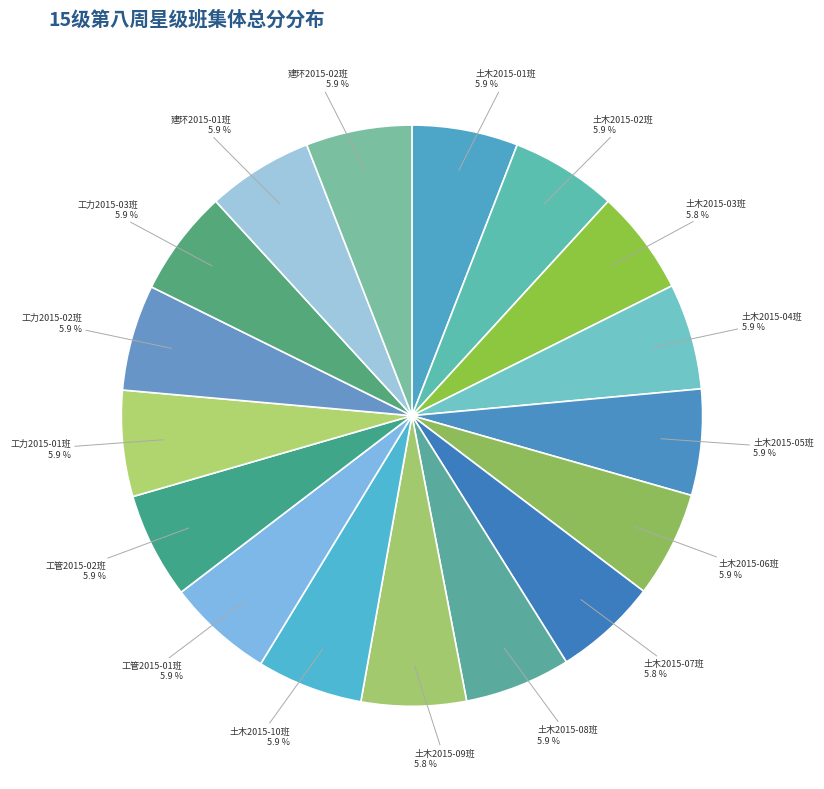

To the nearest percent, what percentage of the pie is 工力2015-02班?

6%